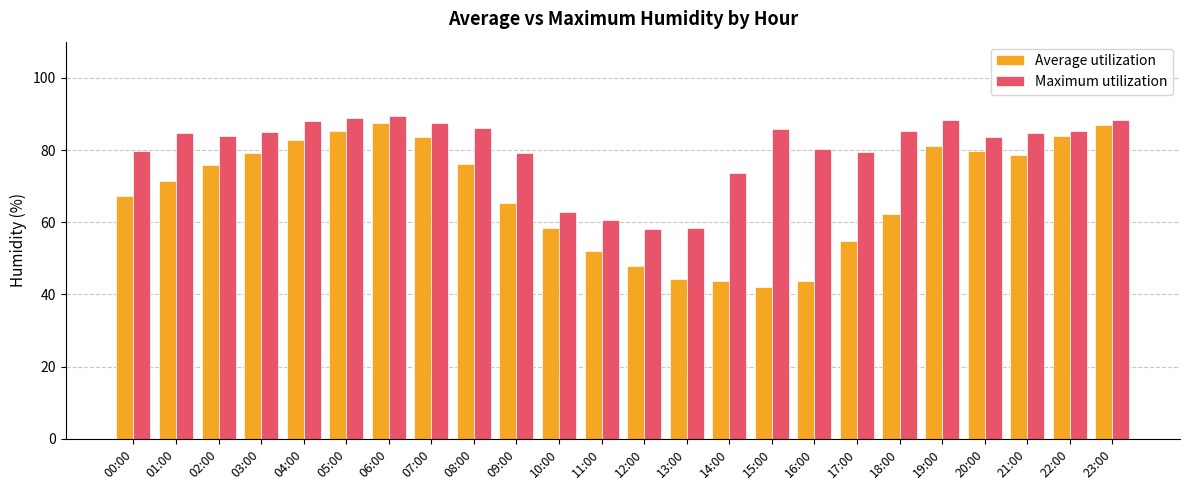

What is the total value across all series at 11:00?

112.7